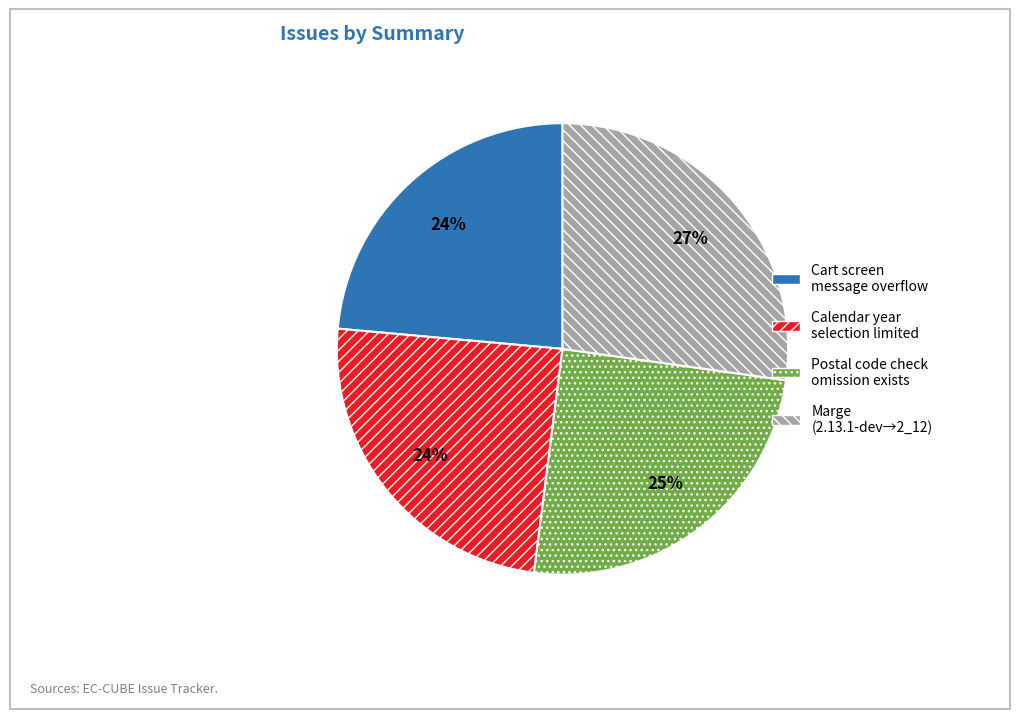

What is the ratio of the value at Cart screen message overflow to the value at Postal code check omission exists?

1.0